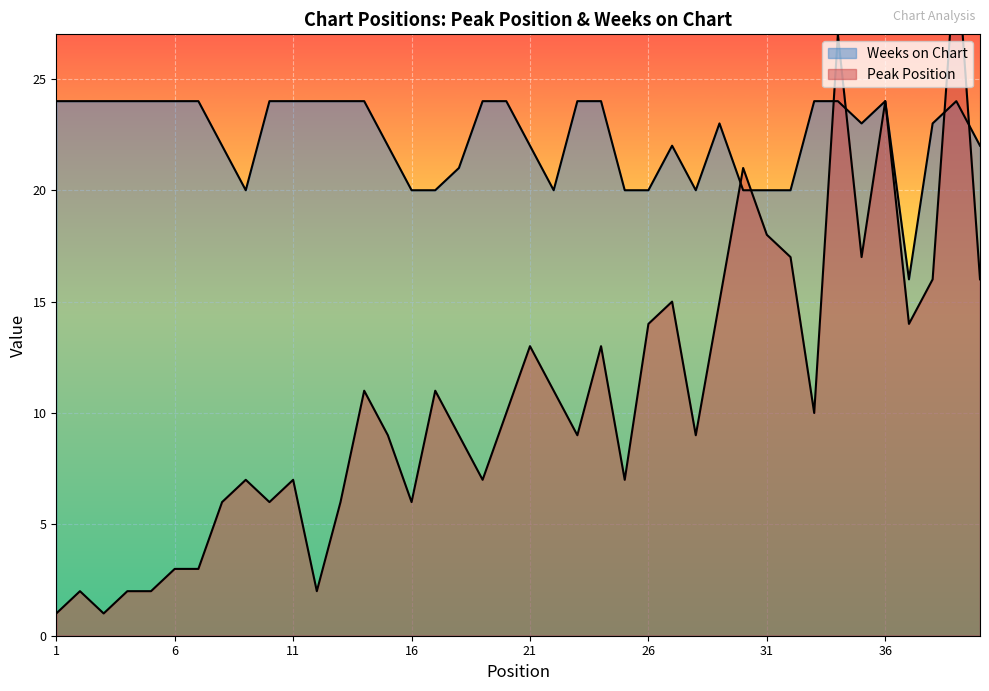

Where do Weeks on Chart and Peak Position first cross each other?

29 and 30